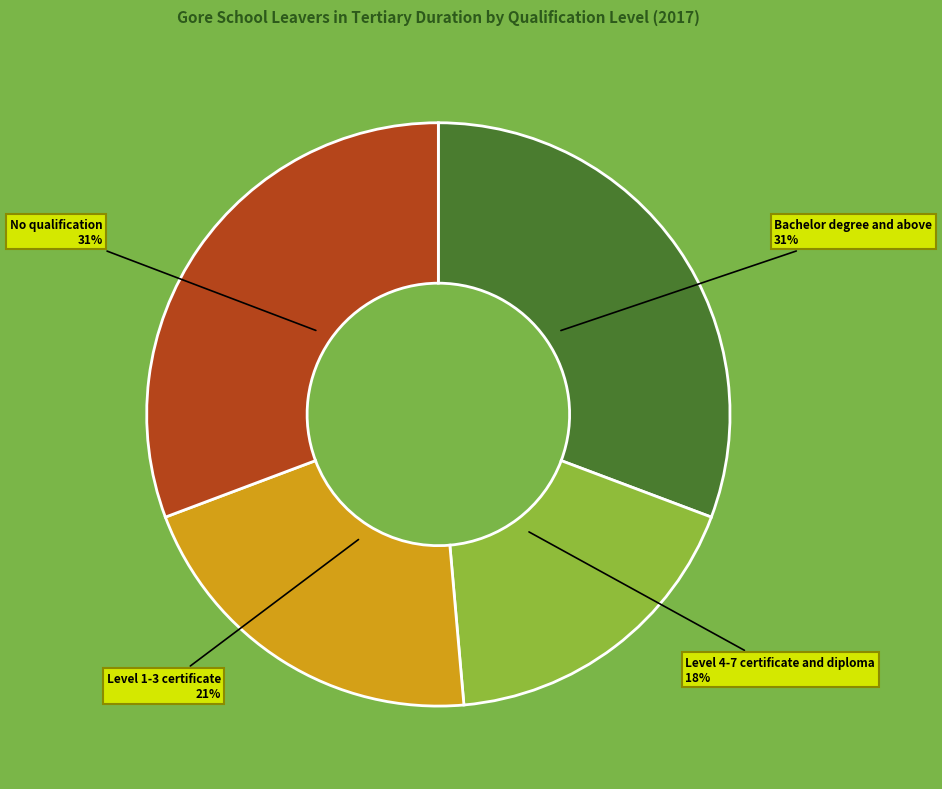

The Level 1-3 certificate slice represents 21% of the pie. True or false?

True